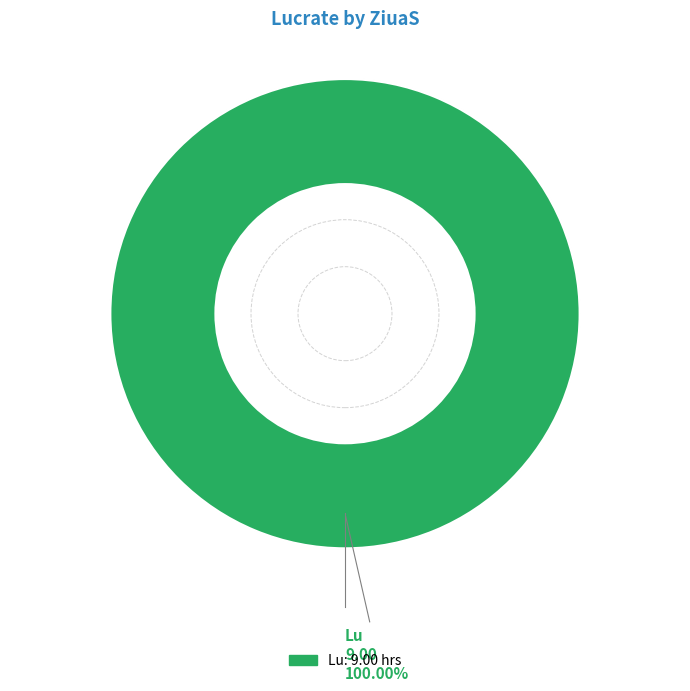

Does any single category account for the majority?

Yes